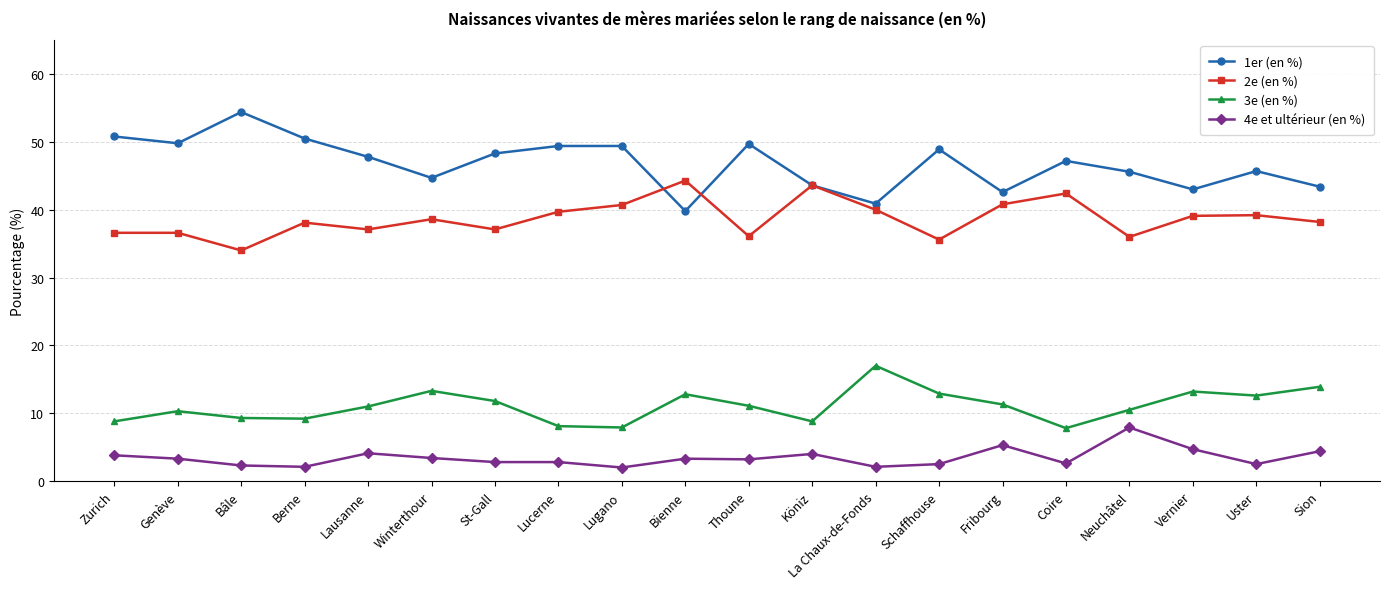

What is the total value across all series at Bâle?

100.0